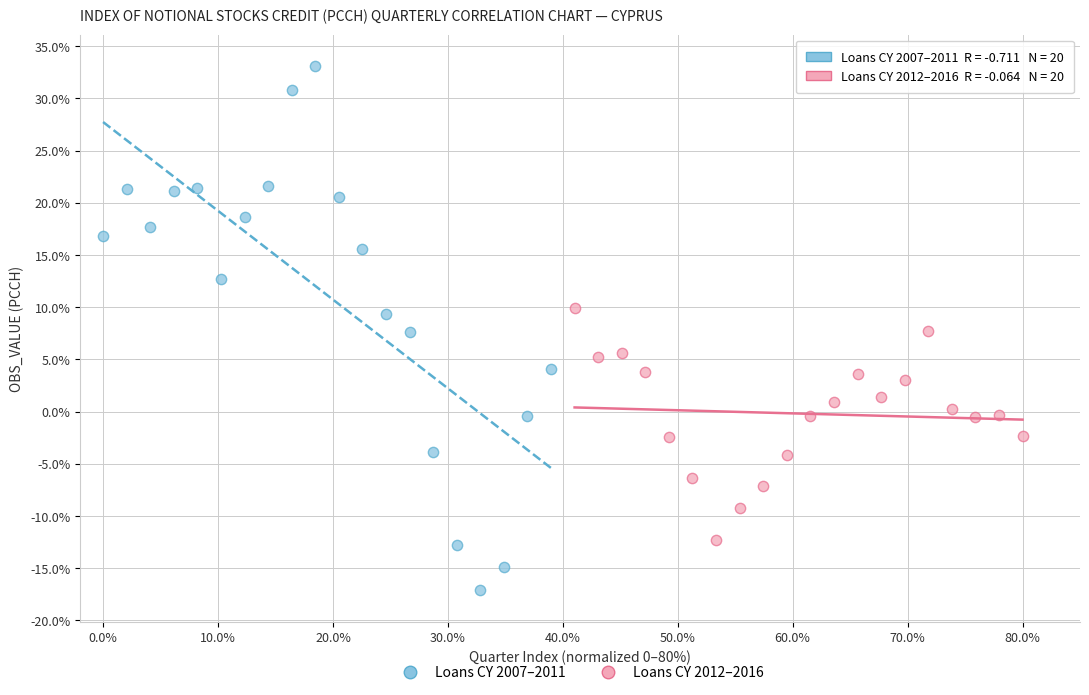

Which series contains the lowest Y value?

Loans CY 2007–2011